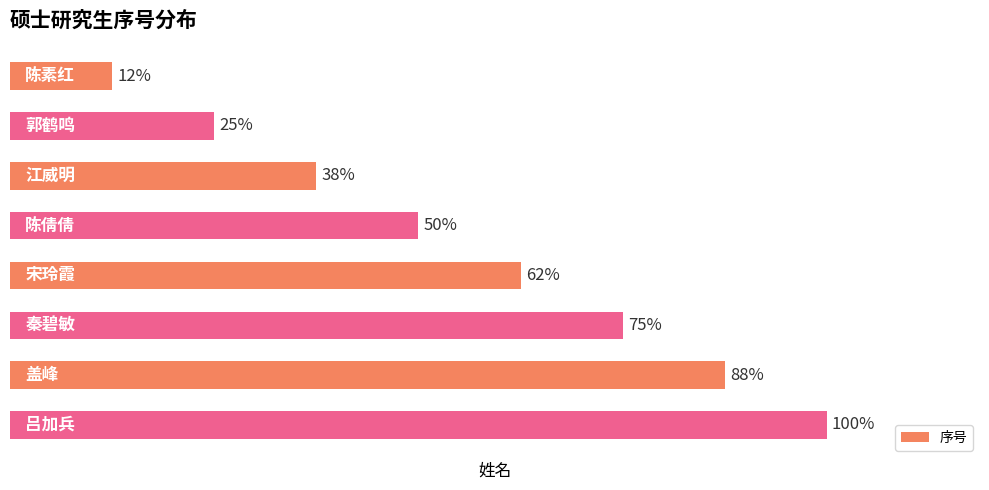

Does the chart contain any negative values?

No